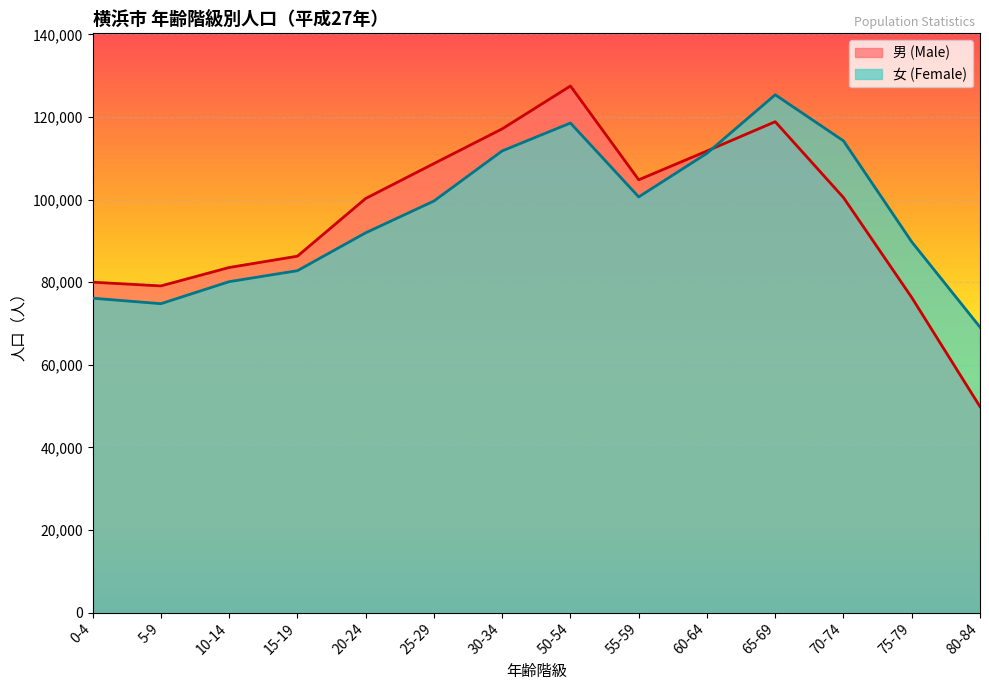

Reading right to left, extract all data points from this chart.

男 (Male): 80-84=49861	75-79=76296	70-74=100490	65-69=118862	60-64=111771	55-59=104794	50-54=127513	30-34=117134	25-29=108728	20-24=100280	15-19=86297	10-14=83559	5-9=79097	0-4=80002
女 (Female): 80-84=69114	75-79=89764	70-74=114225	65-69=125384	60-64=111216	55-59=100650	50-54=118540	30-34=111793	25-29=99654	20-24=91959	15-19=82785	10-14=80127	5-9=74794	0-4=76126